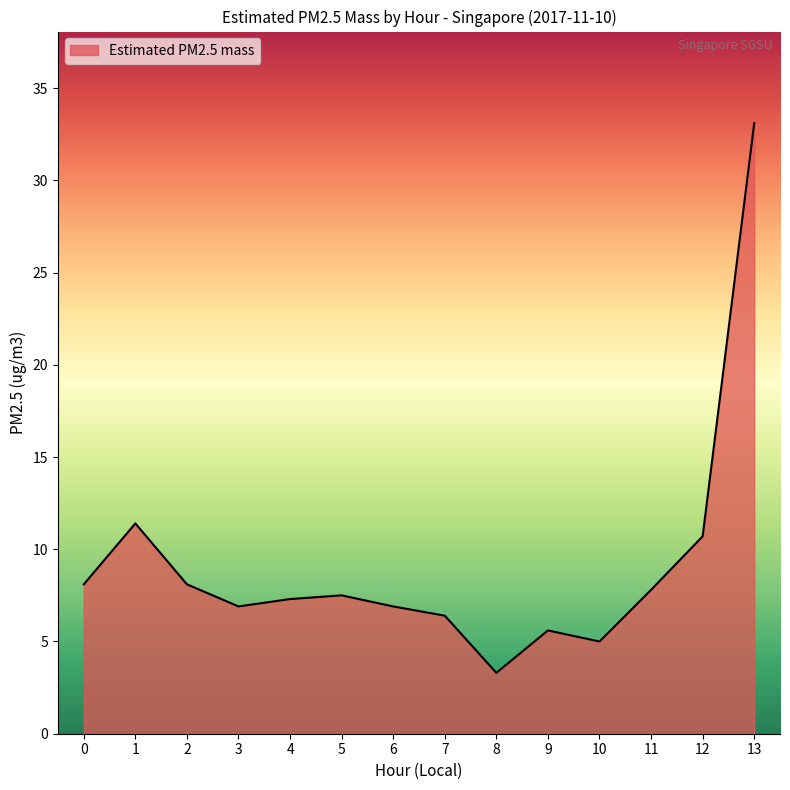

The chart shows a value of 7.3 at 4. True or false?

True